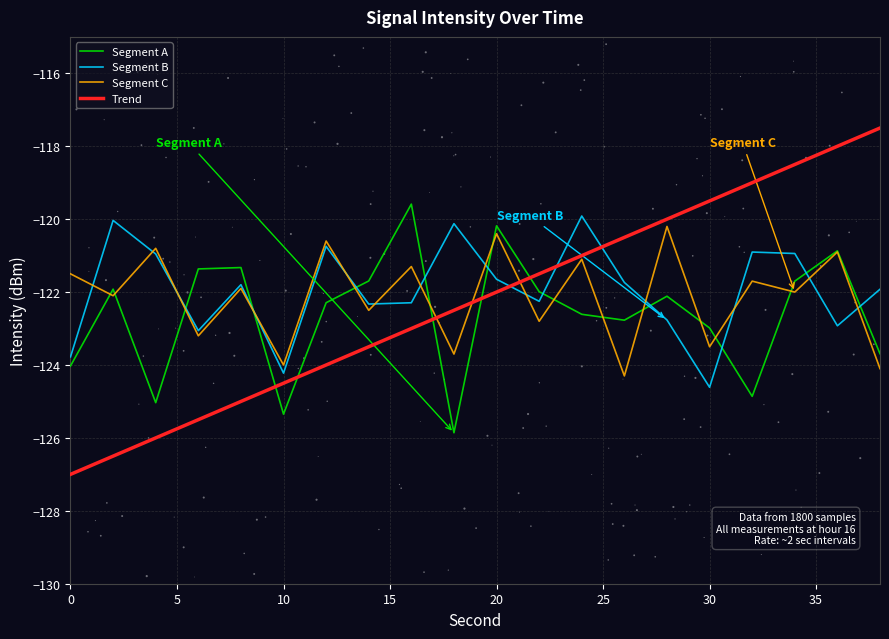

True or false: Trend and Segment A cross at least once.

True